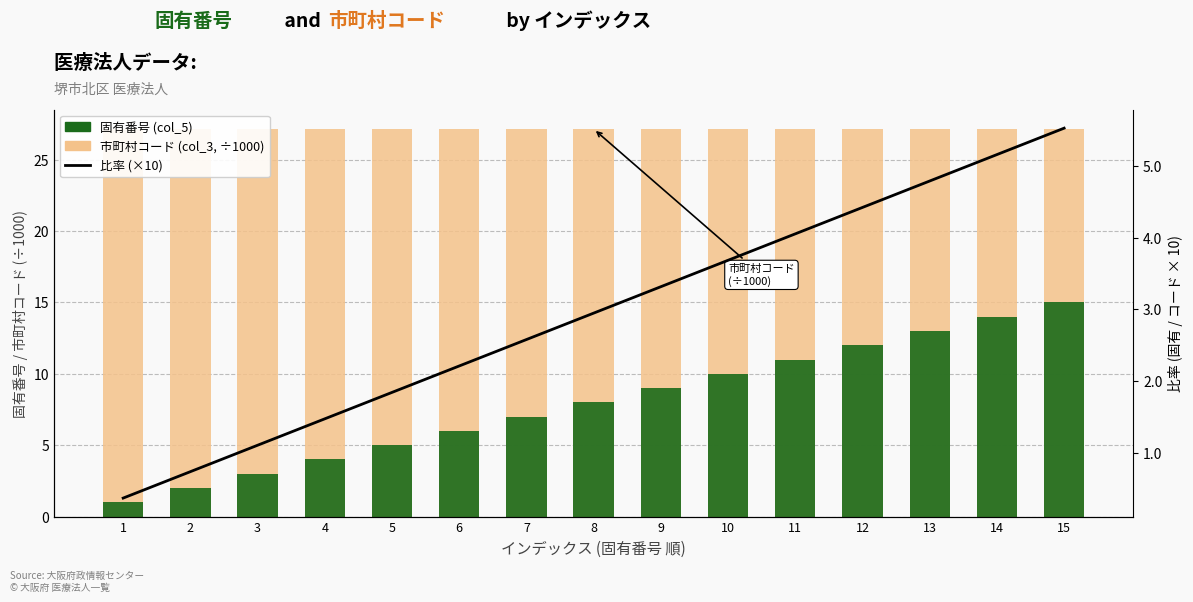

Reading left to right, list all the values displayed in this chart.

市町村コード (col_3, ÷1000): 1=27.1	2=27.1	3=27.1	4=27.1	5=27.1	6=27.1	7=27.1	8=27.1	9=27.1	10=27.1	11=27.1	12=27.1	13=27.1	14=27.1	15=27.1
固有番号 (col_5): 1=1.0	2=2.0	3=3.0	4=4.0	5=5.0	6=6.0	7=7.0	8=8.0	9=9.0	10=10.0	11=11.0	12=12.0	13=13.0	14=14.0	15=15.0
固有番号 / コード 比率 (×10): 1=0.4	2=0.7	3=1.1	4=1.5	5=1.8	6=2.2	7=2.6	8=2.9	9=3.3	10=3.7	11=4.1	12=4.4	13=4.8	14=5.2	15=5.5